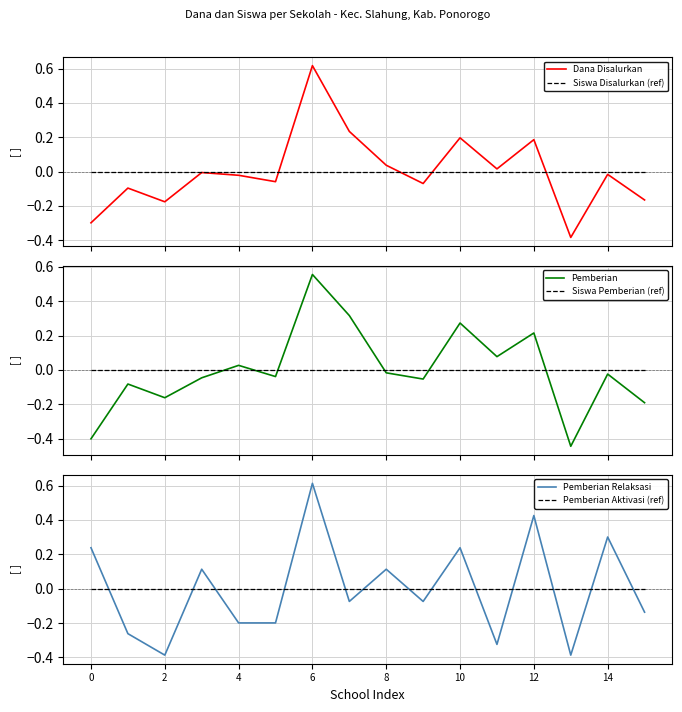

How many intersections are there between Pemberian and Siswa Pemberian (ref)?

6